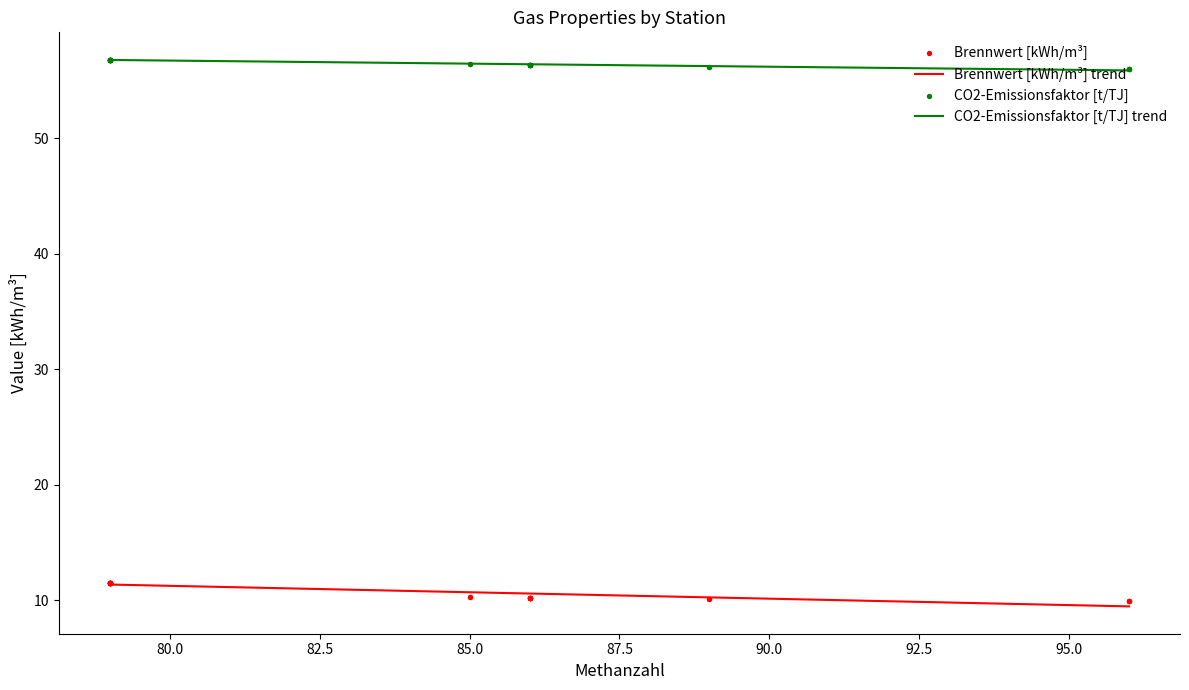

Is the value of CO2-Emissionsfaktor [t/TJ] at Ottenhausen greater than the value of Heizwert [kWh/m³] at PB-Sennelager?

Yes